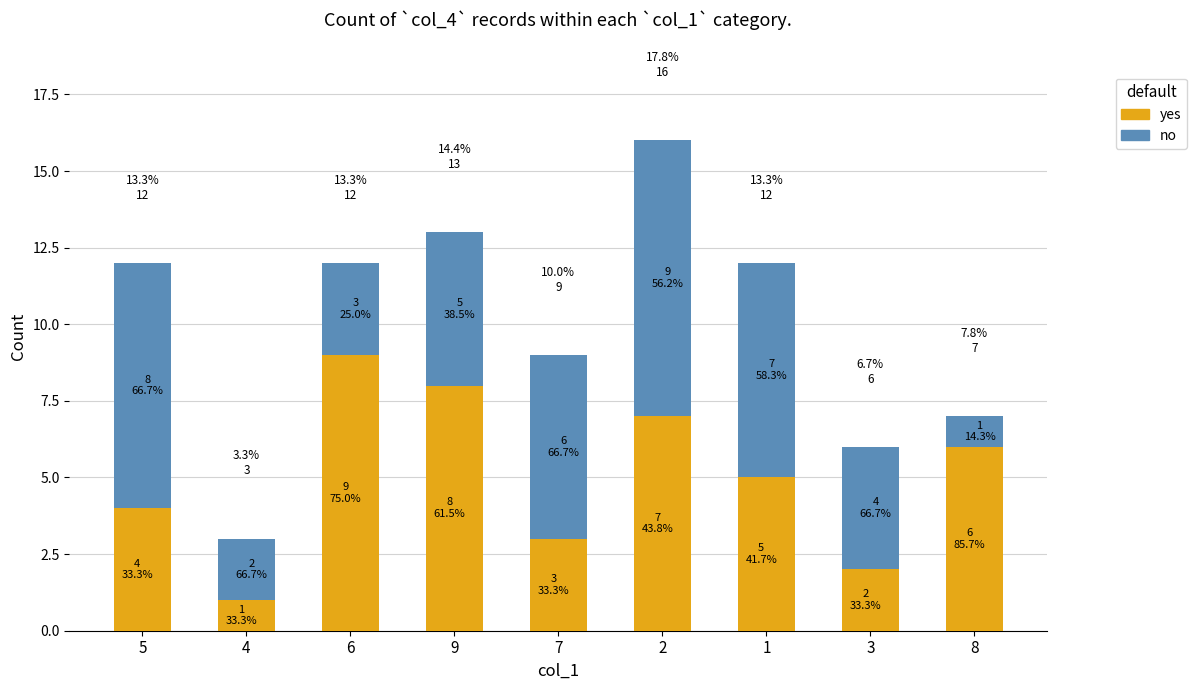

At how many categories does at least one series exceed 6?

5